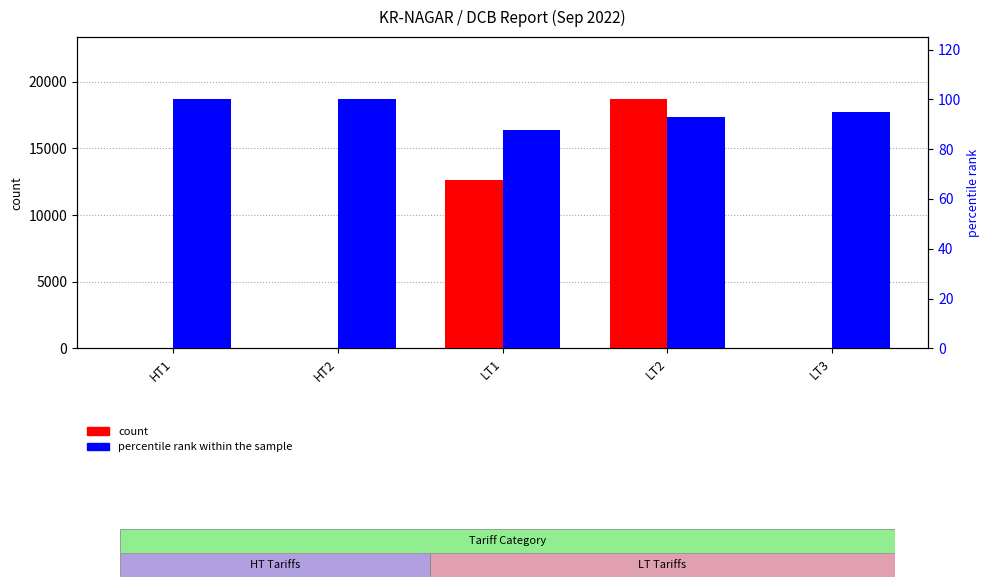

Which has a higher value, HT1 or LT2?

LT2